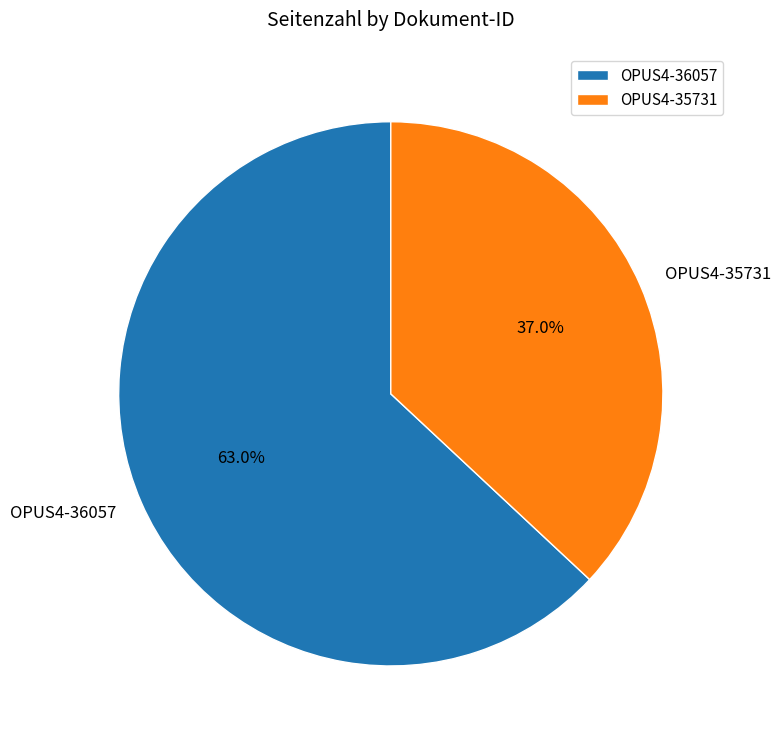

Which slice is the smallest?

OPUS4-35731